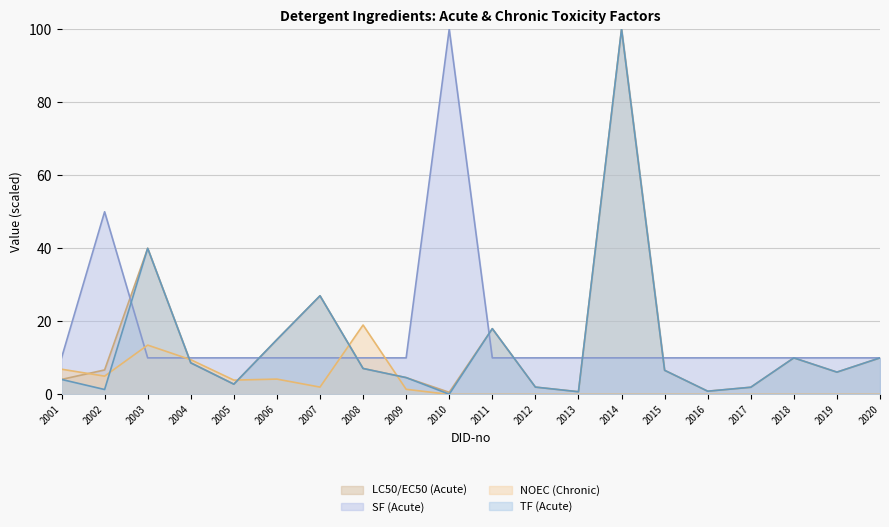

What is the total value across all series at 2019?

22.2